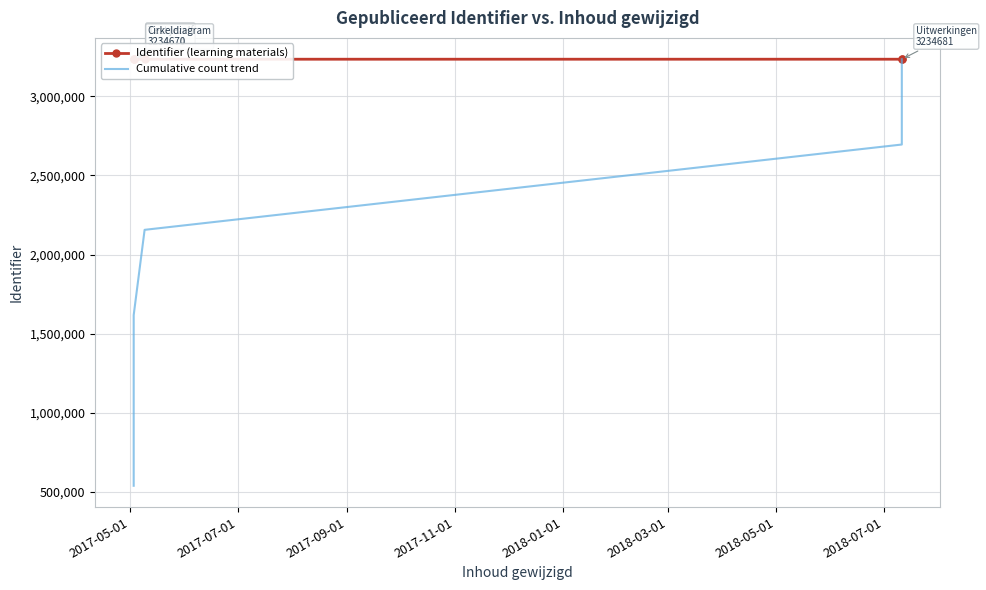

What is the label of the 4th point from the right?

2017-09-01